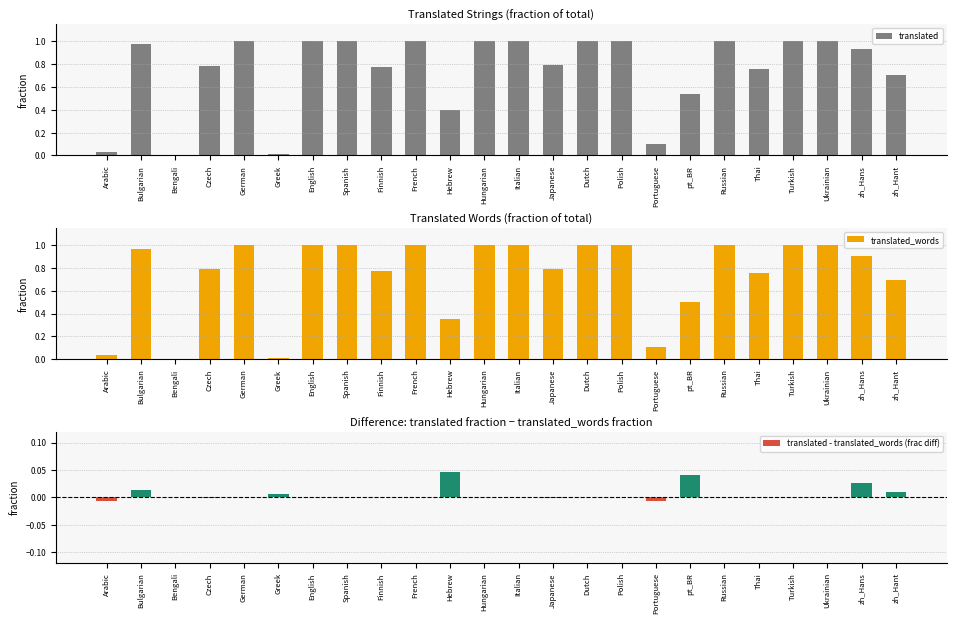

Reading left to right, what are all the values shown in this chart?

translated: 0.0	1.0	0.0	0.8	1.0	0.0	1.0	1.0	0.8	1.0	0.4	1.0	1.0	0.8	1.0	1.0	0.1	0.5	1.0	0.8	1.0	1.0	0.9	0.7
translated_words: 0.0	1.0	0.0	0.8	1.0	0.0	1.0	1.0	0.8	1.0	0.4	1.0	1.0	0.8	1.0	1.0	0.1	0.5	1.0	0.8	1.0	1.0	0.9	0.7
translated - translated_words (frac diff): -0.0	0.0	0.0	-0.0	0.0	0.0	0.0	0.0	-0.0	0.0	0.0	0.0	0.0	-0.0	0.0	0.0	-0.0	0.0	-0.0	-0.0	0.0	0.0	0.0	0.0